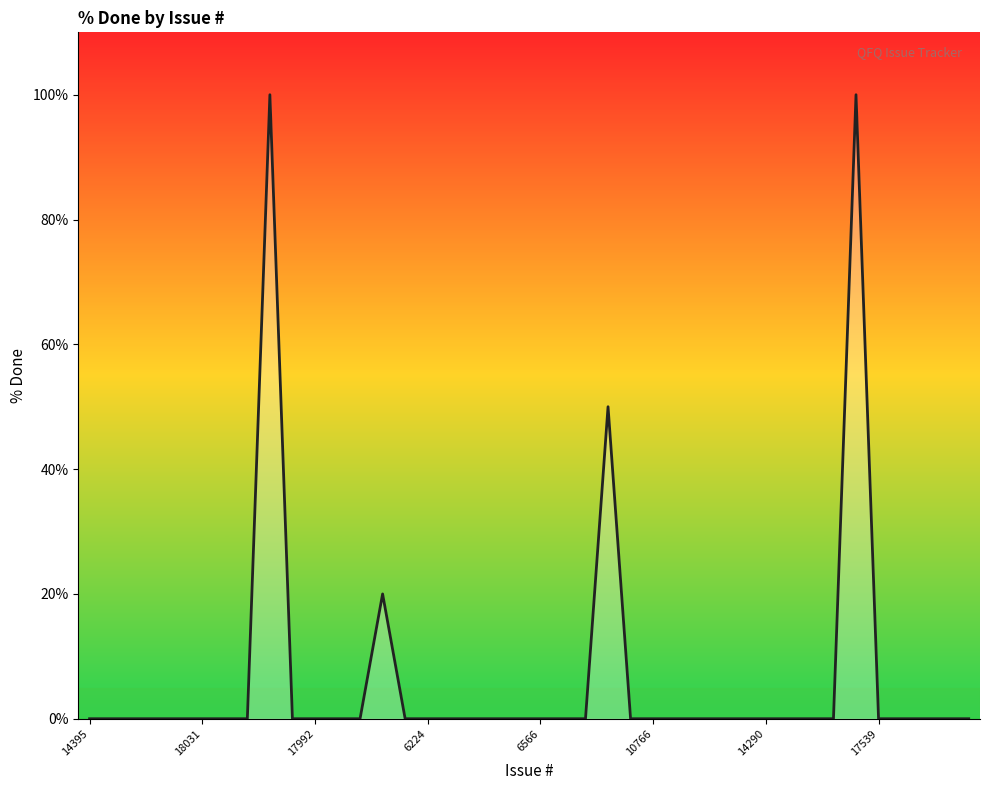

At which label is the value closest to 50?

23